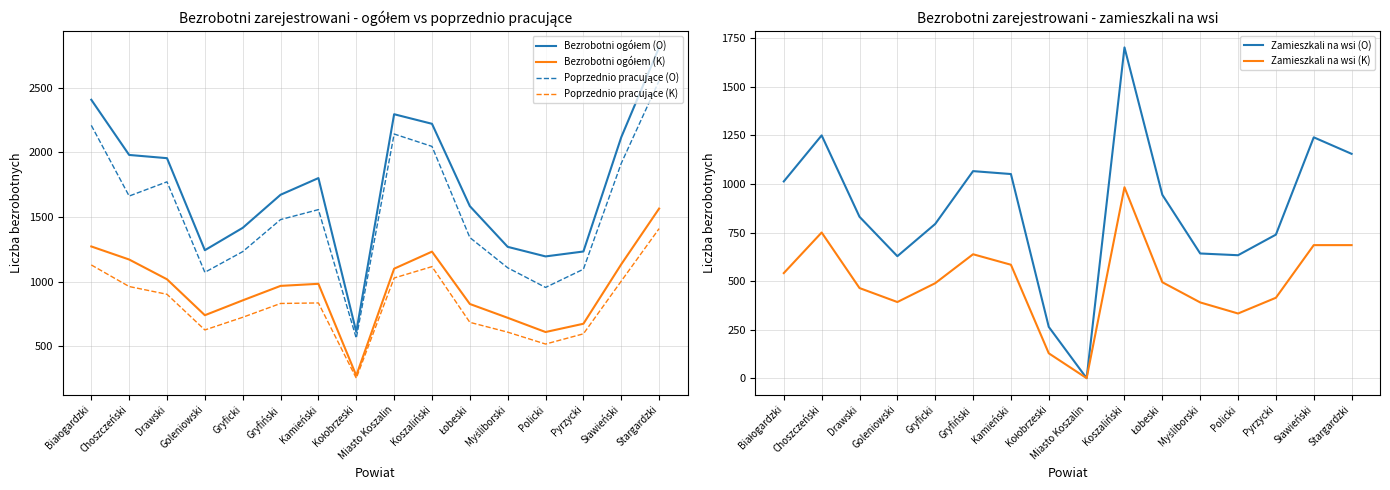

What is the value of the Bezrobotni ogółem (O) point at the 5th from the left?

1417